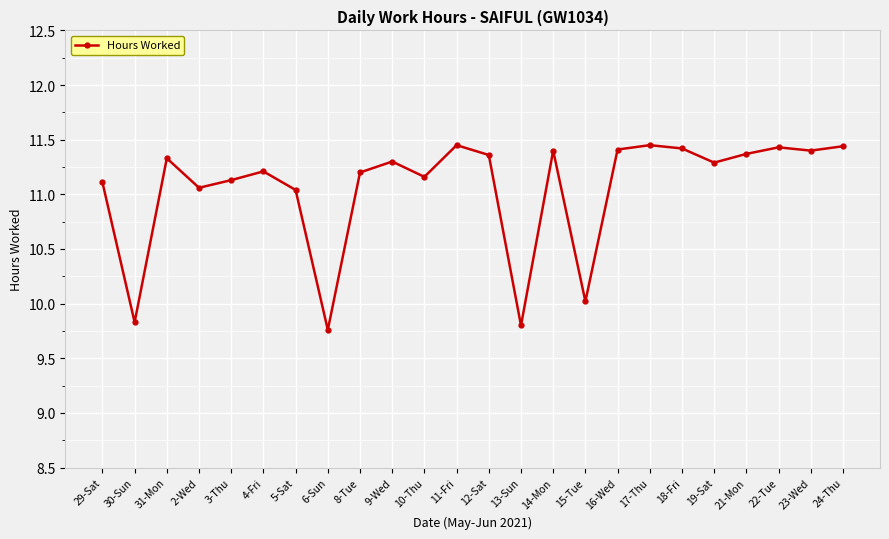

What is the sum of all values?

265.4